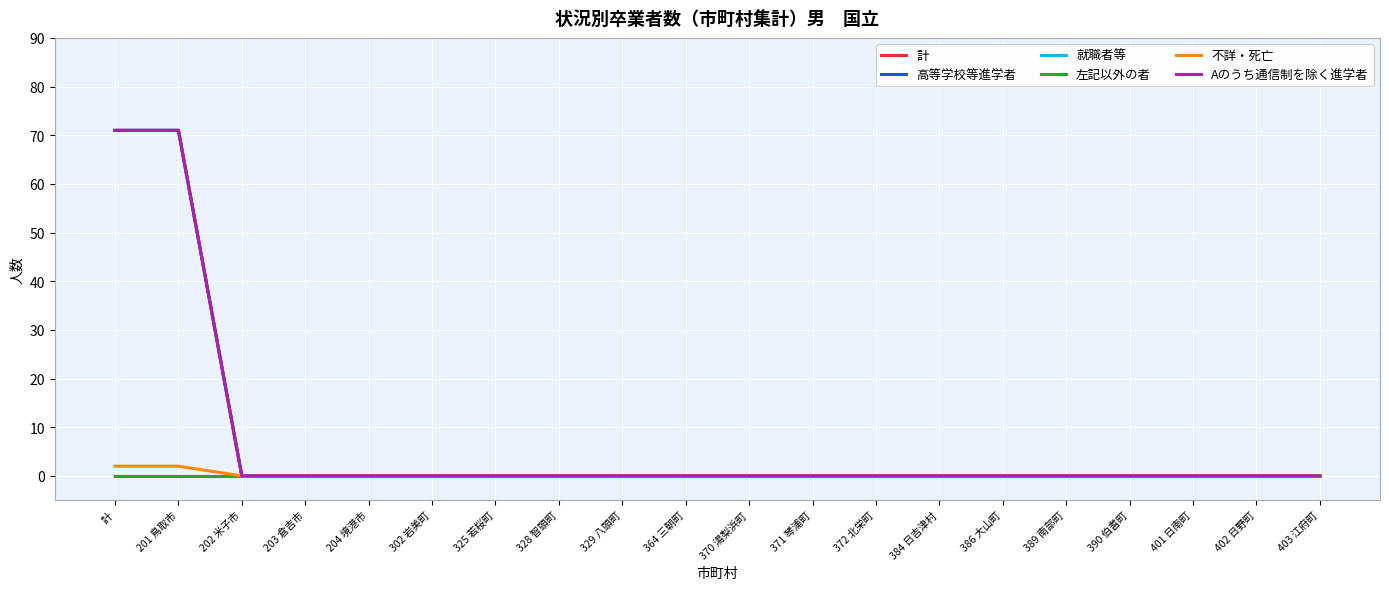

How many lines are shown in the chart?

6